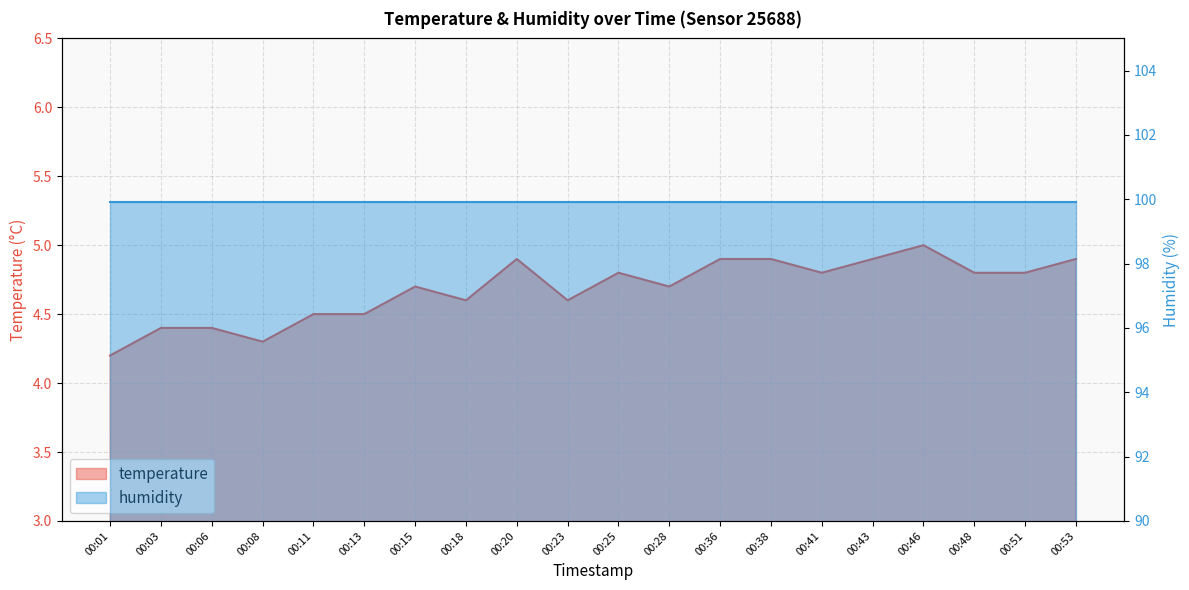

What is the value of the 20th point from the left?

4.9